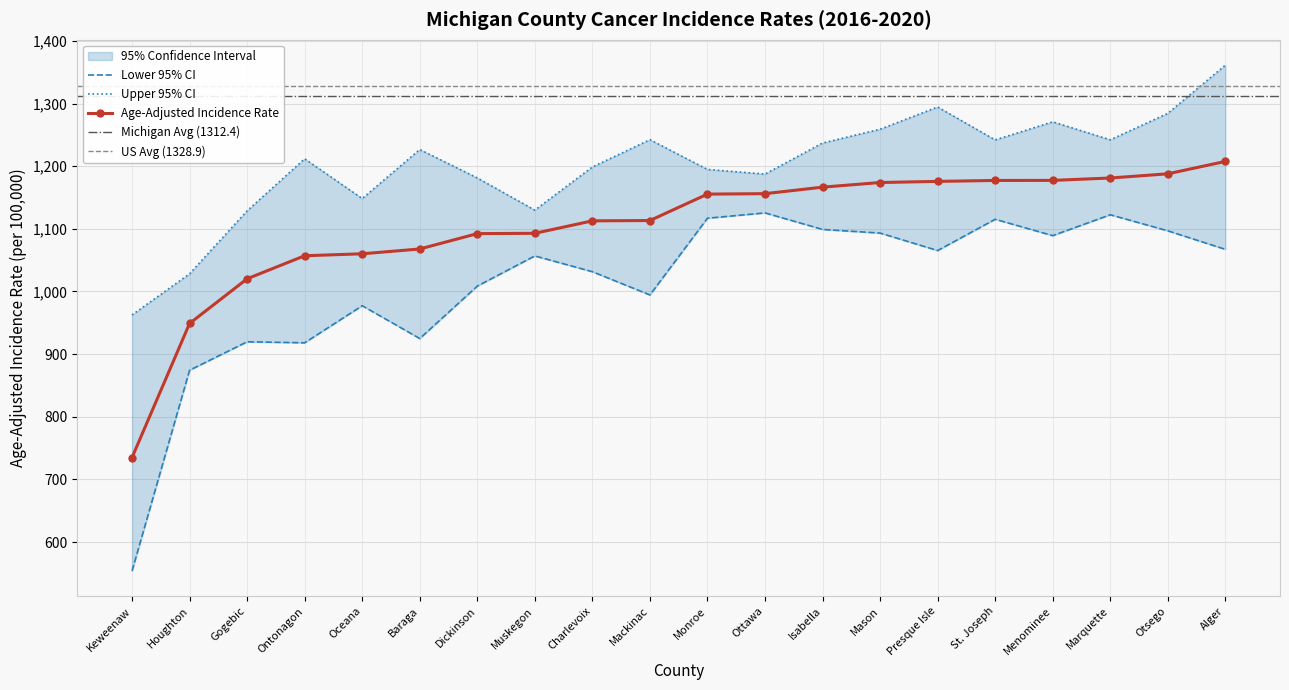

The Upper 95% CI series shows 1874.2 at Menominee. True or false?

False